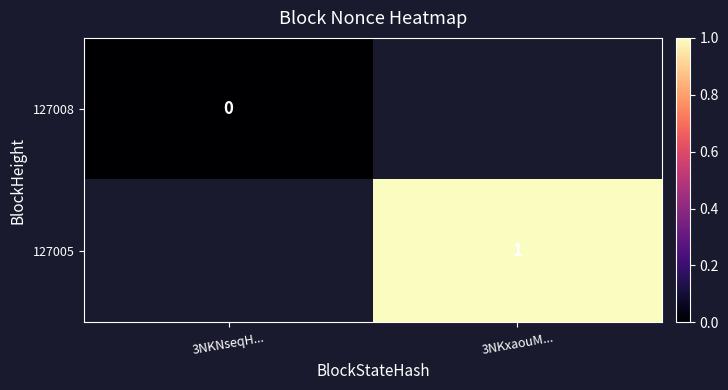

Is the value of 127008 at 3NKNseqH... greater than the value of 127005 at 3NKxaouM...?

No